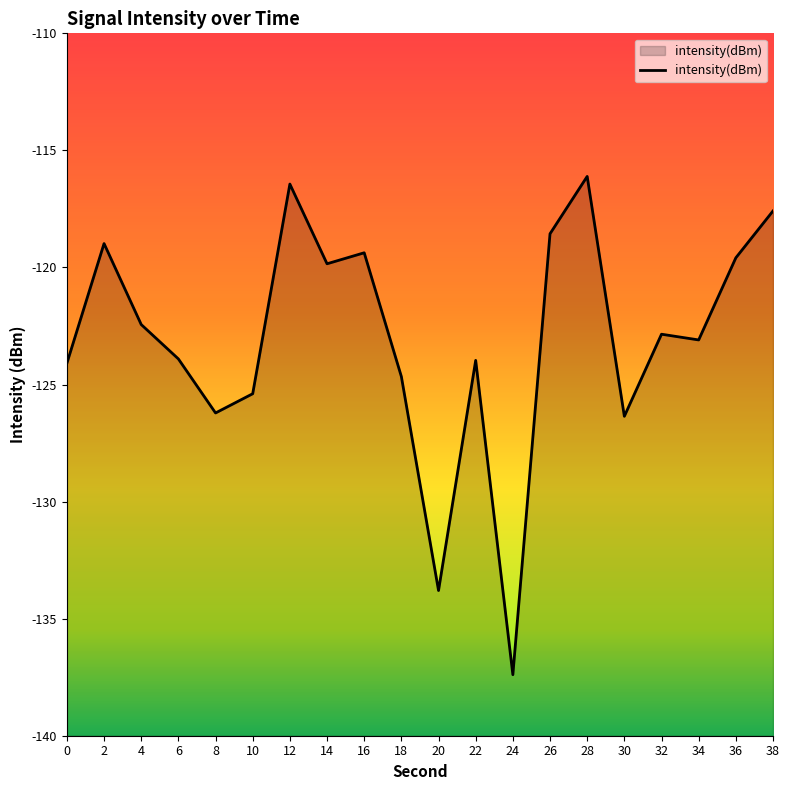

The chart shows a value of -161.4 at 36. True or false?

False